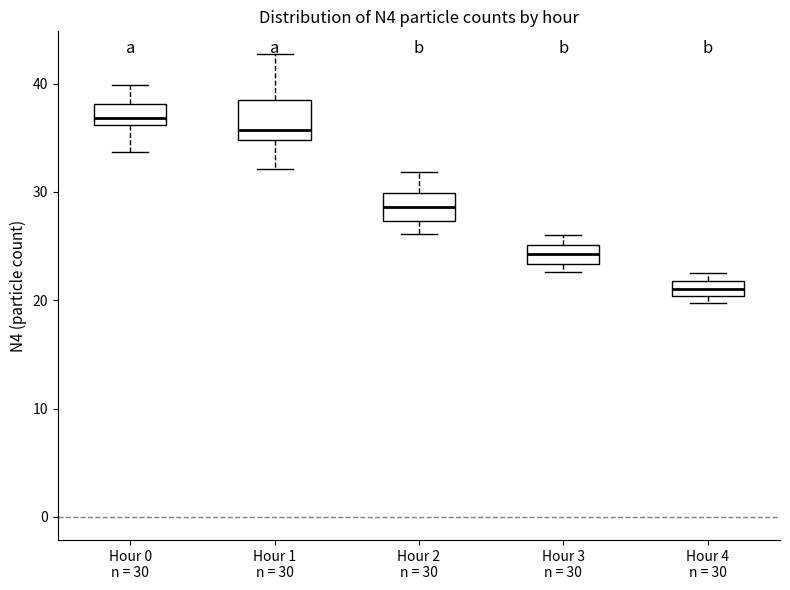

Which box has the lowest median line?

Hour 4 n = 30